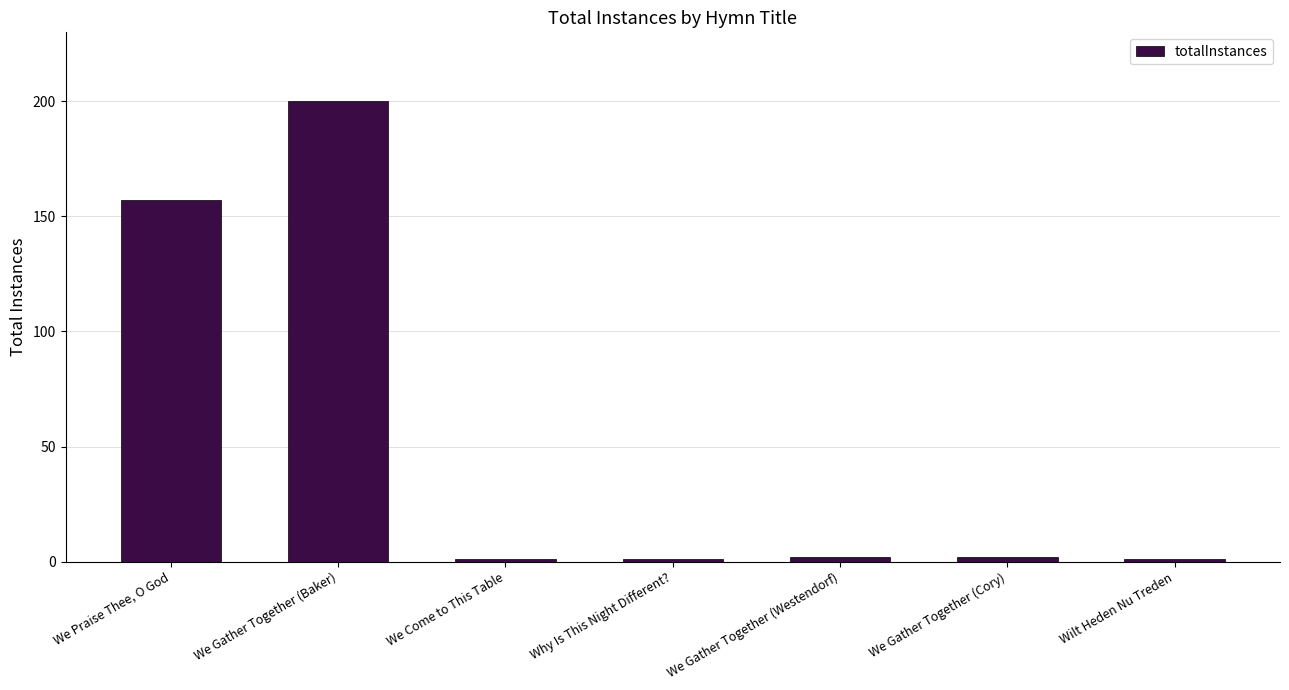

What is the label of the 4th bar from the right?

Why Is This Night Different?